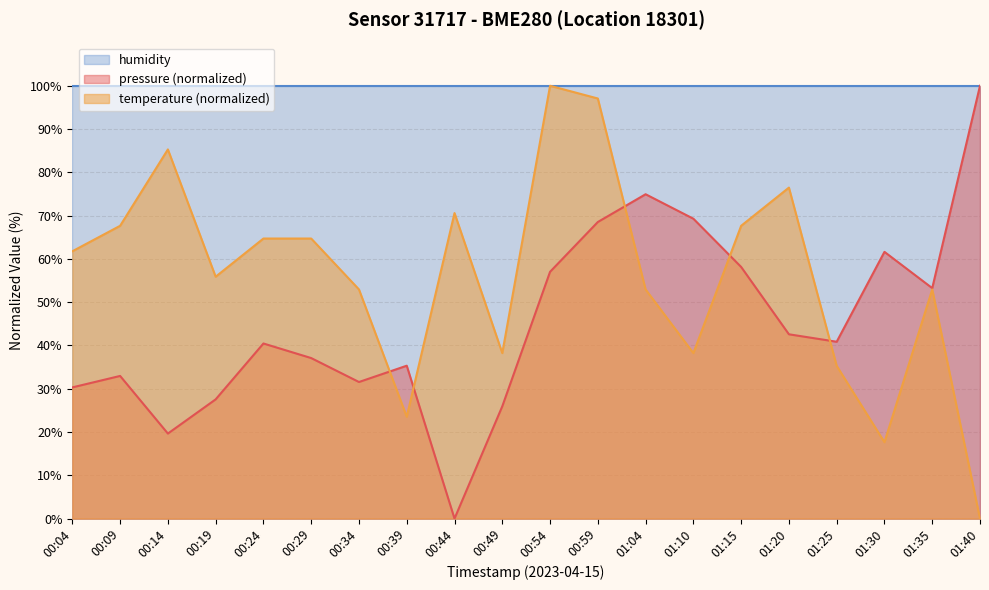

How many times do pressure and temperature cross each other?

5